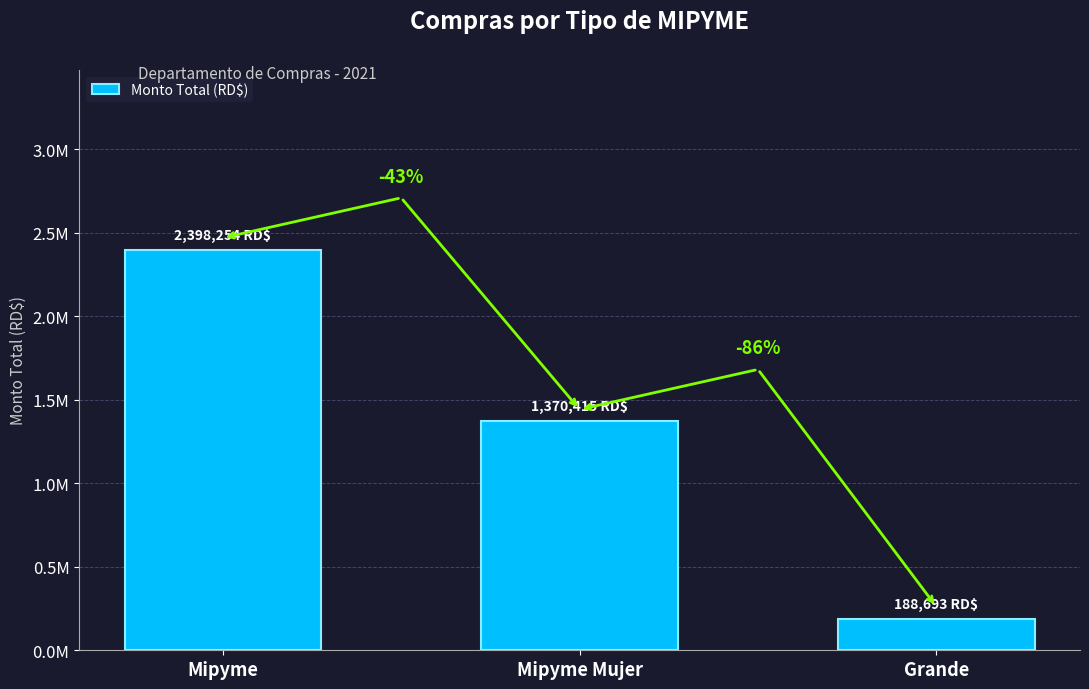

What is the smallest value displayed?

188693.0